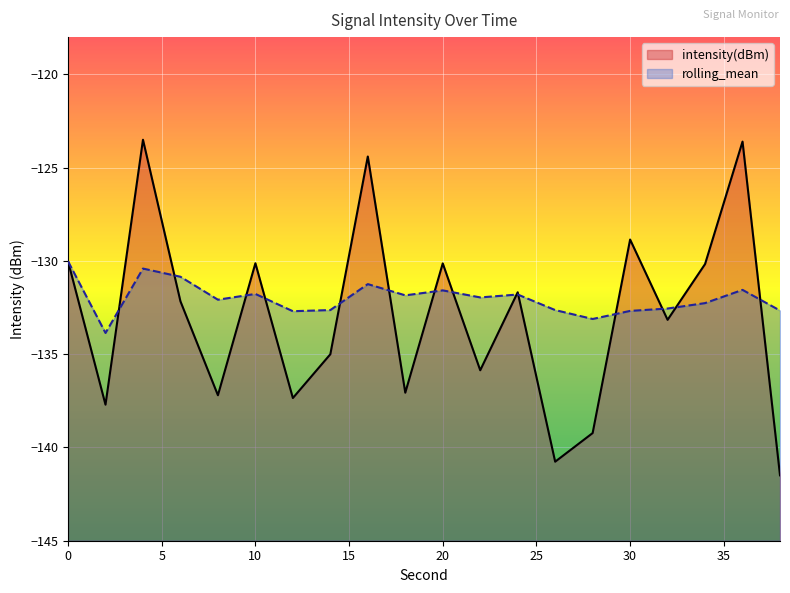

Which series has the largest total across all categories?

rolling_mean